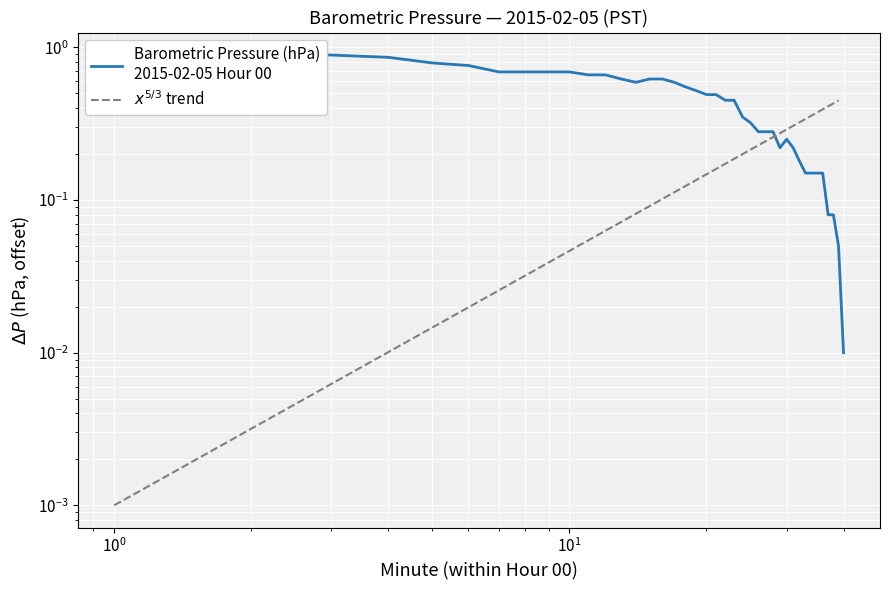

What is the value of the 11th point from the left?

0.7